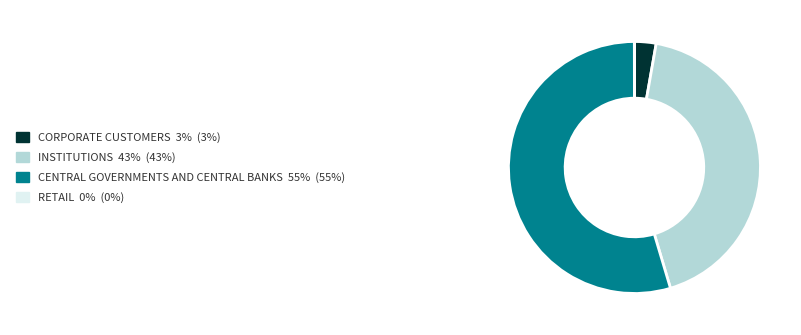

Do CORPORATE CUSTOMERS 3% (3%) and INSTITUTIONS 43% (43%) together represent more than half of the pie?

No